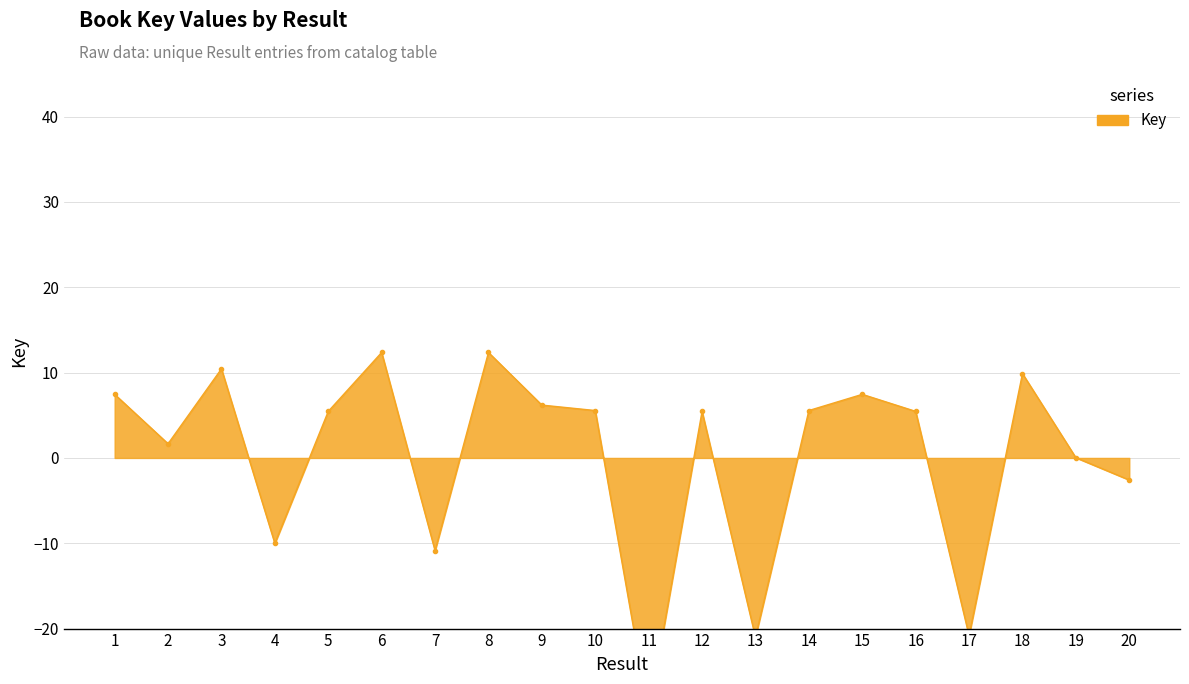

At which label does the data first exceed 5?

1